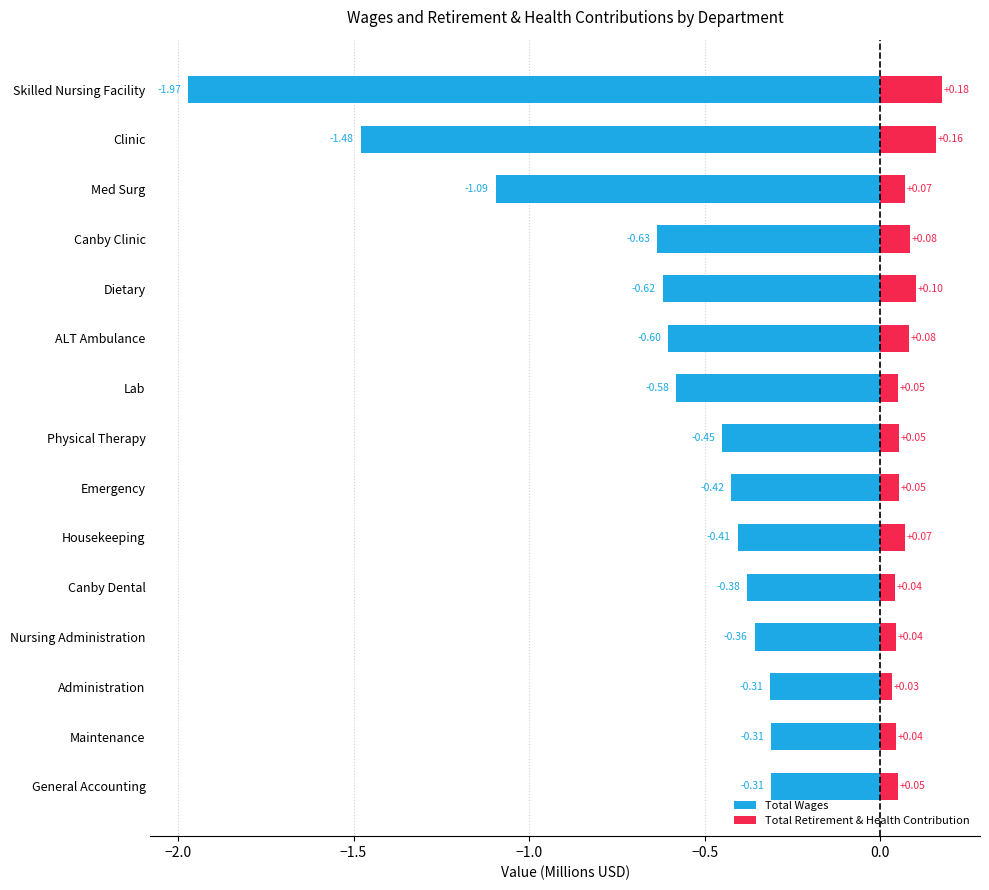

What is the greatest value displayed?

0.2